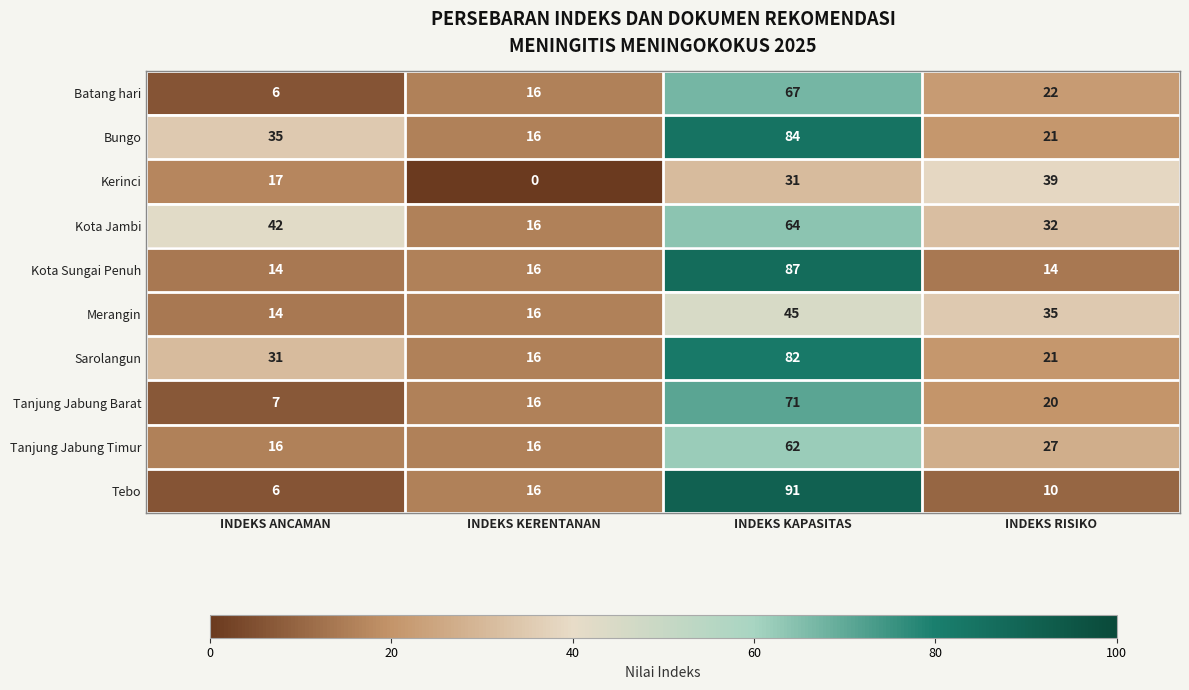

The value of Tanjung Jabung Barat at INDEKS KAPASITAS is 71. True or false?

True